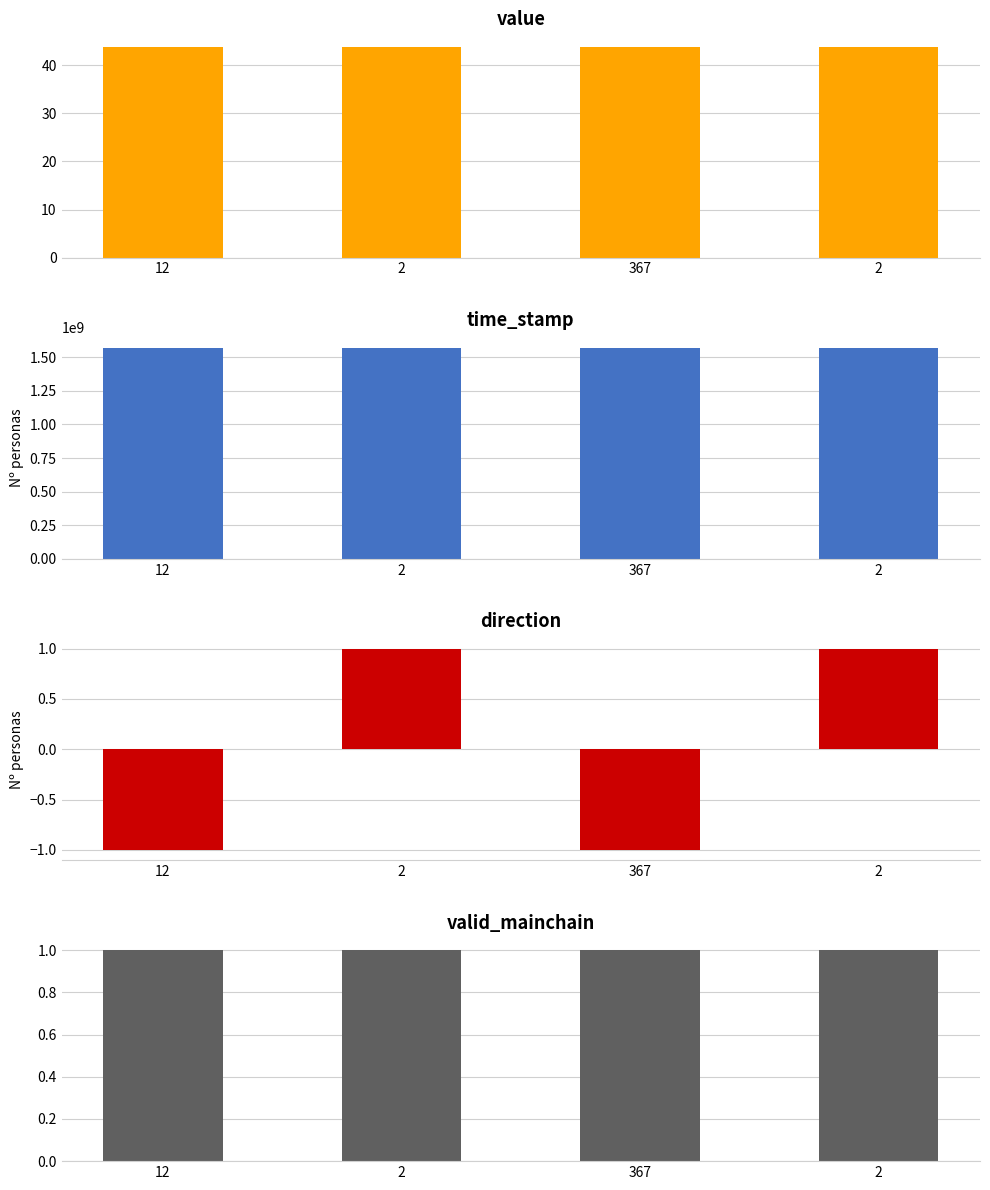

Where is valid_mainchain nearest to the value 1?

12